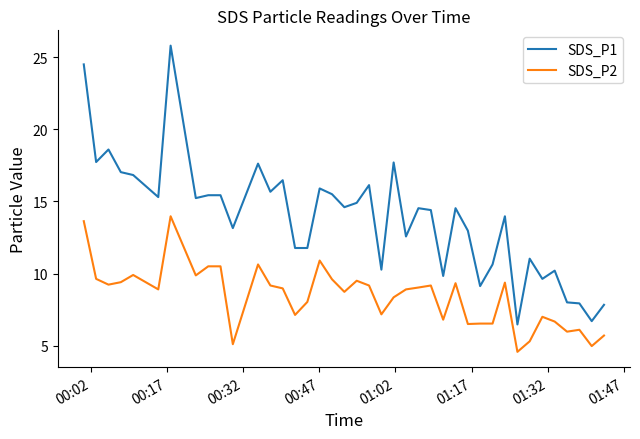

Which series has the largest range (max minus min)?

SDS_P1